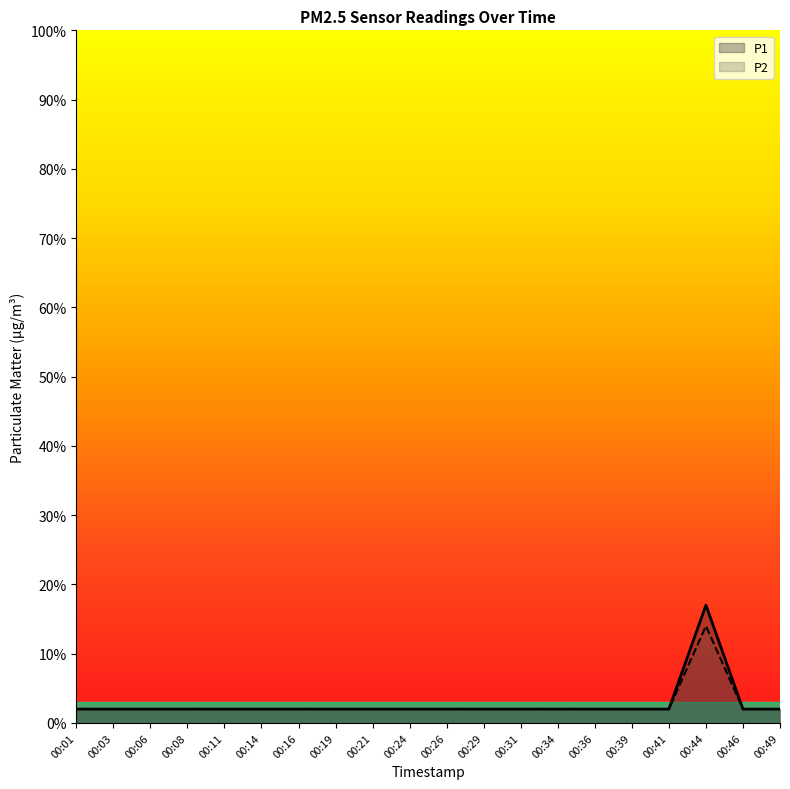

Rank the series by their maximum value, from highest to lowest.

P1, P2